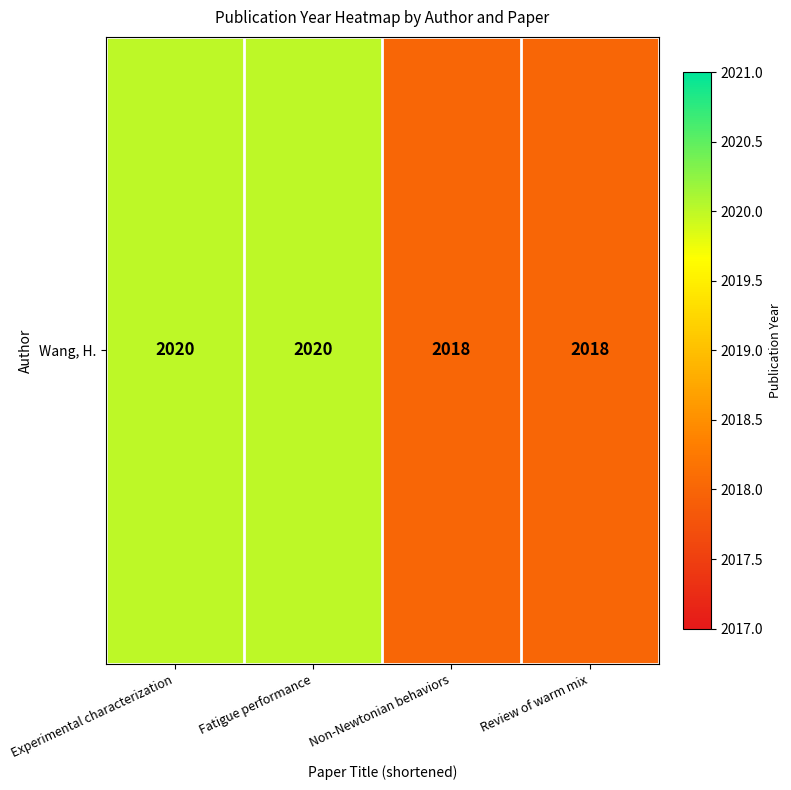

Between Review of warm mix and Fatigue performance, which is larger?

Fatigue performance